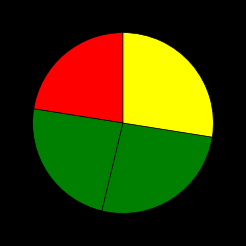

How many slices are in this pie chart?

4